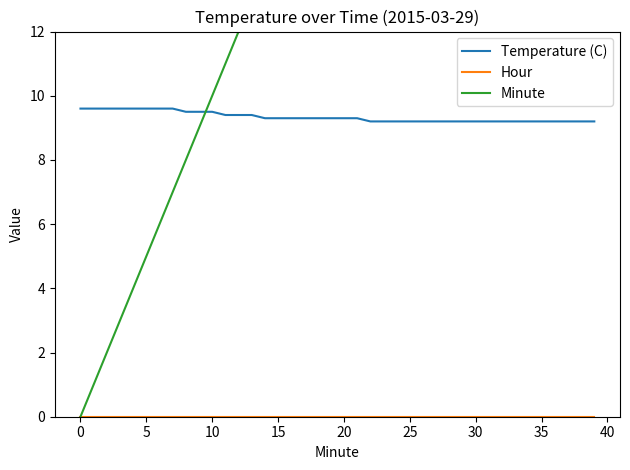

At which label does Minute first exceed 20?

21